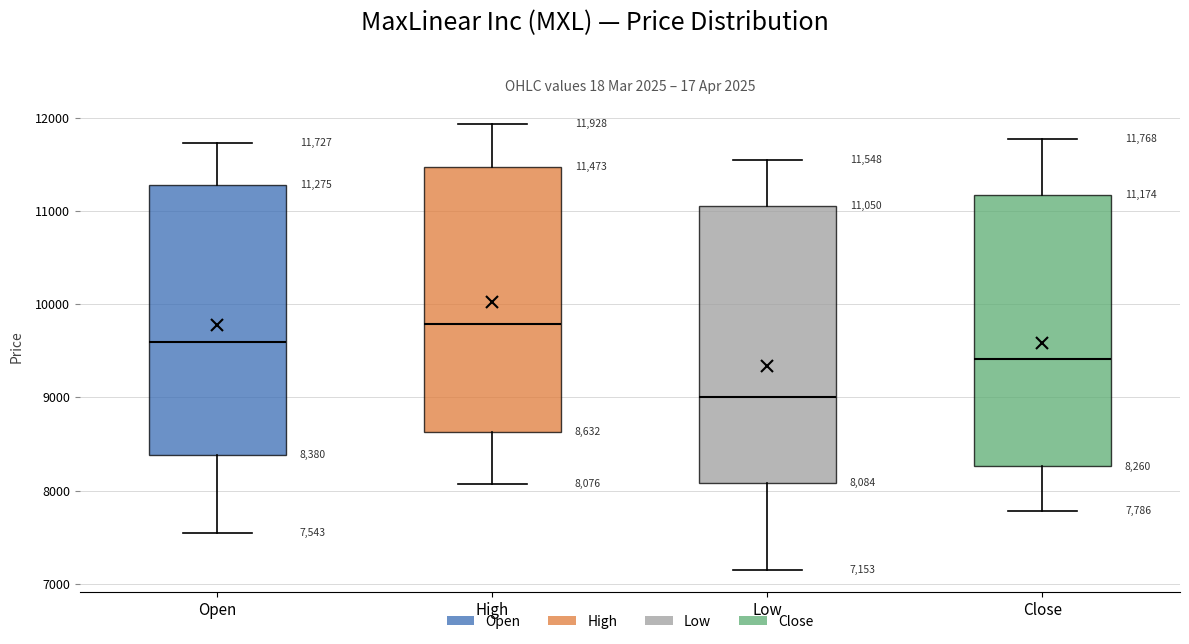

Which box's median line is the highest?

High